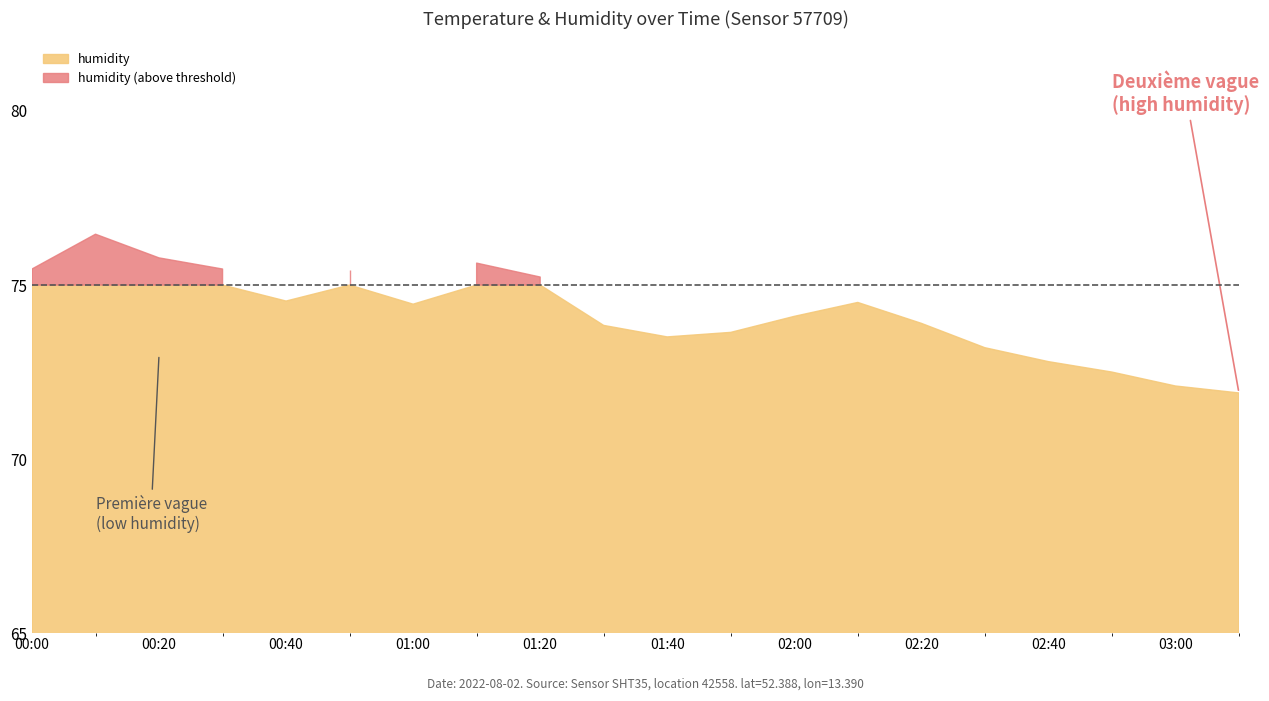

What is the difference between the highest and lowest values at 01:50?

55.6